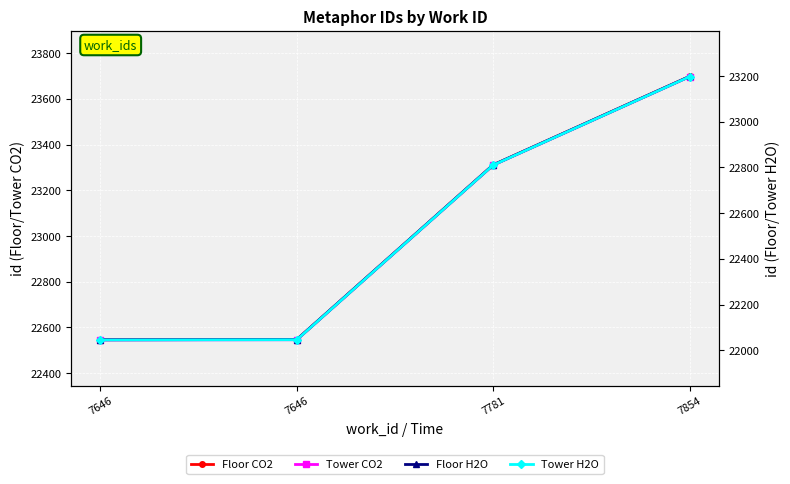

Reading left to right, transcribe all the data shown in this chart.

Floor CO2: 7646=22546	7646=22547	7781=23311	7854=23698
Tower CO2: 7646=22545	7646=22546	7781=23310	7854=23697
Floor H2O: 7646=22046	7646=22047	7781=22811	7854=23198
Tower H2O: 7646=22045	7646=22046	7781=22810	7854=23197